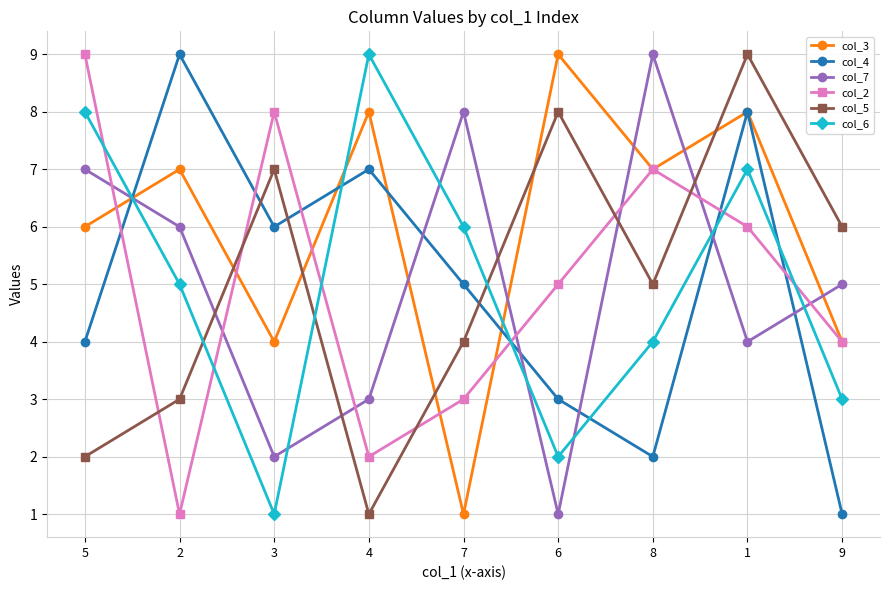

Reading left to right, transcribe all the data shown in this chart.

col_3: 6	7	4	8	1	9	7	8	4
col_4: 4	9	6	7	5	3	2	8	1
col_7: 7	6	2	3	8	1	9	4	5
col_2: 9	1	8	2	3	5	7	6	4
col_5: 2	3	7	1	4	8	5	9	6
col_6: 8	5	1	9	6	2	4	7	3